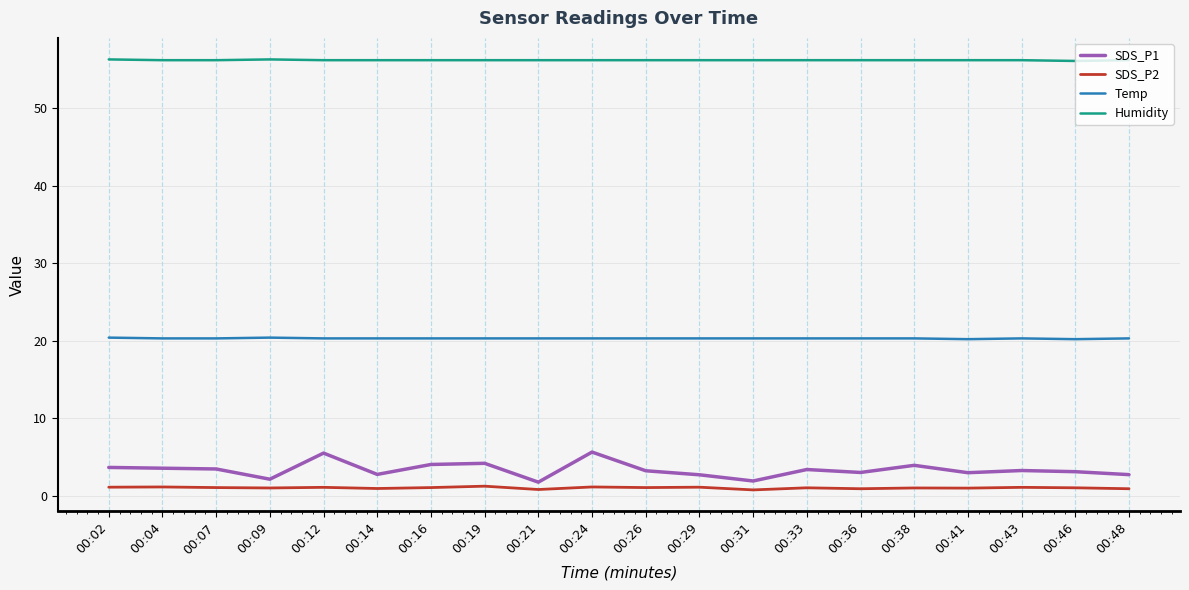

The value of SDS_P1 at 00:02 is 3.6. True or false?

True